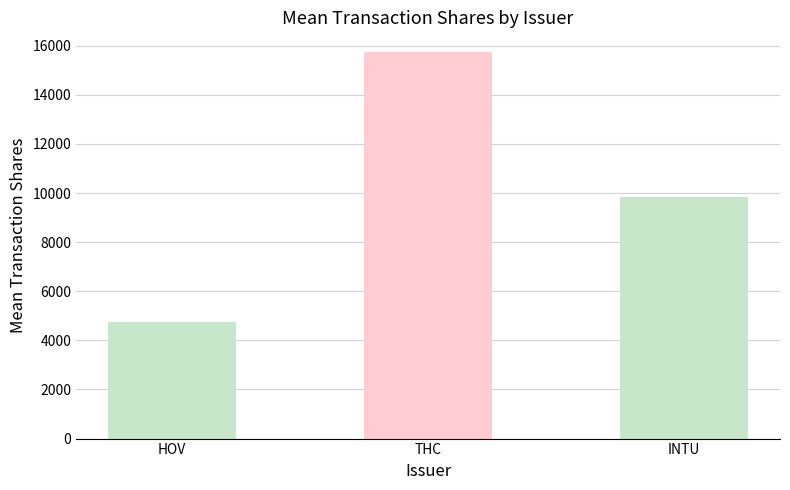

Count the number of categories in the chart.

3